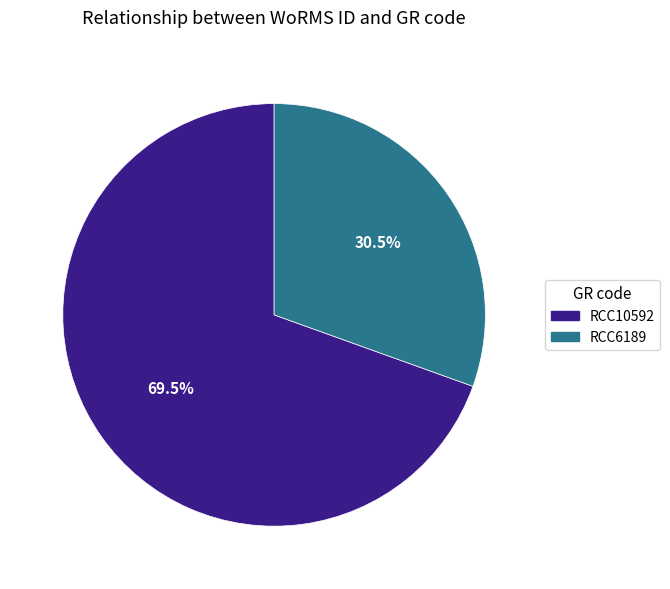

How many segments does this pie chart have?

2